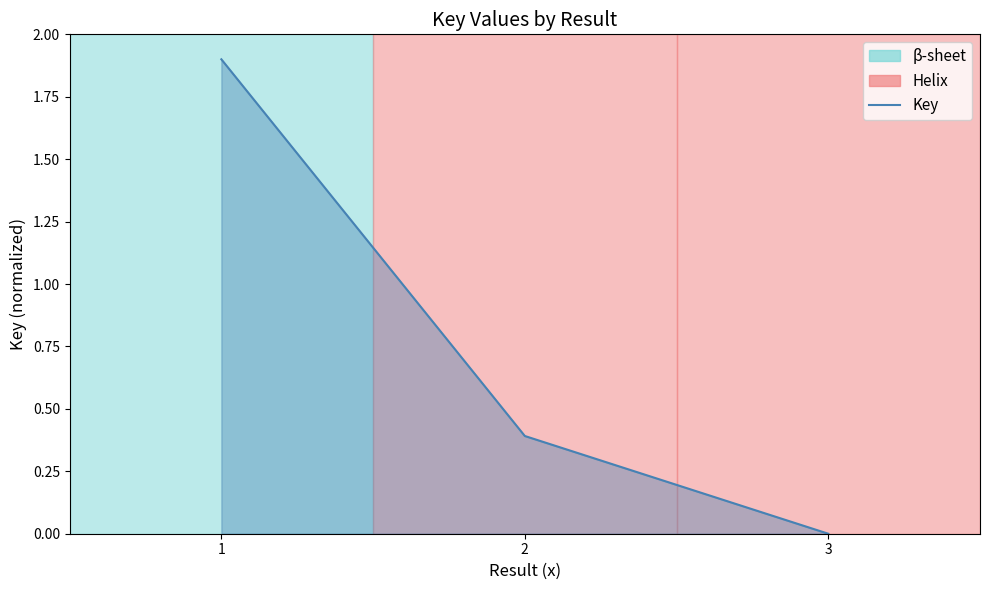

List the labels in order of value, smallest first.

3, 2, 1